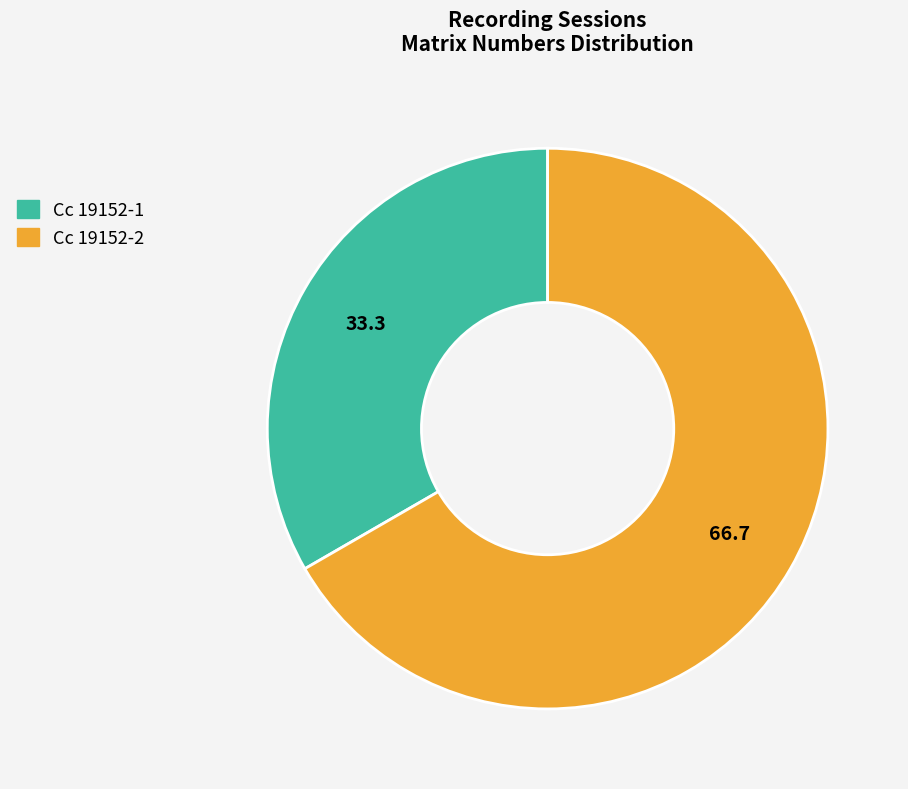

Does Cc 19152-1 represent more than half of the total?

No